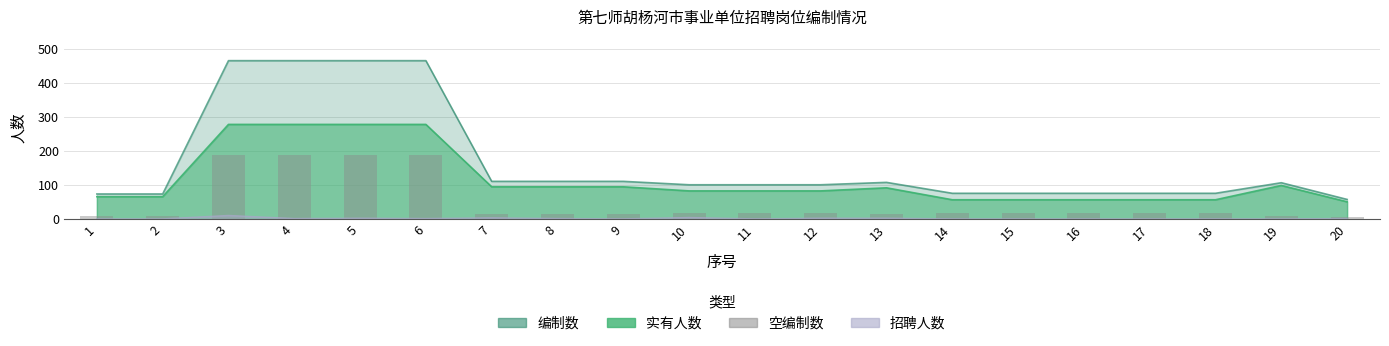

What is the value of the 3rd bar from the left?

187